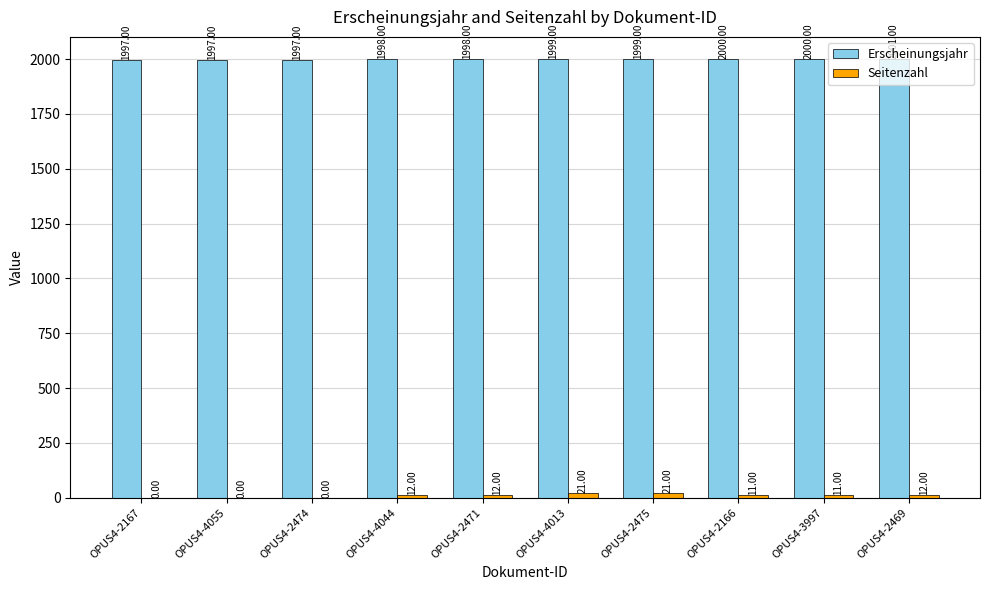

Which series has the largest total across all categories?

Erscheinungsjahr